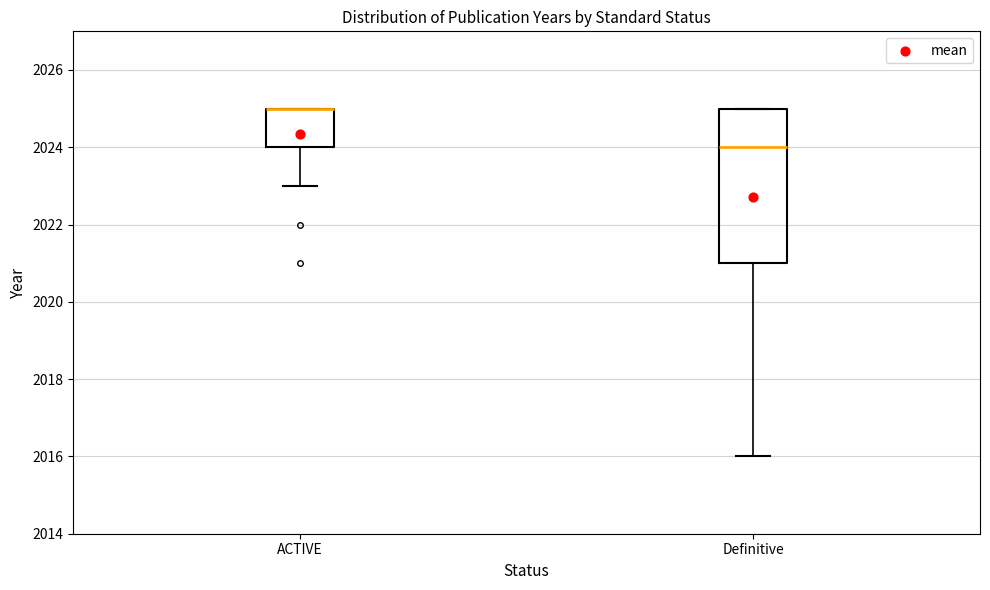

Which box is the tallest, from its lower edge to its upper edge?

Definitive